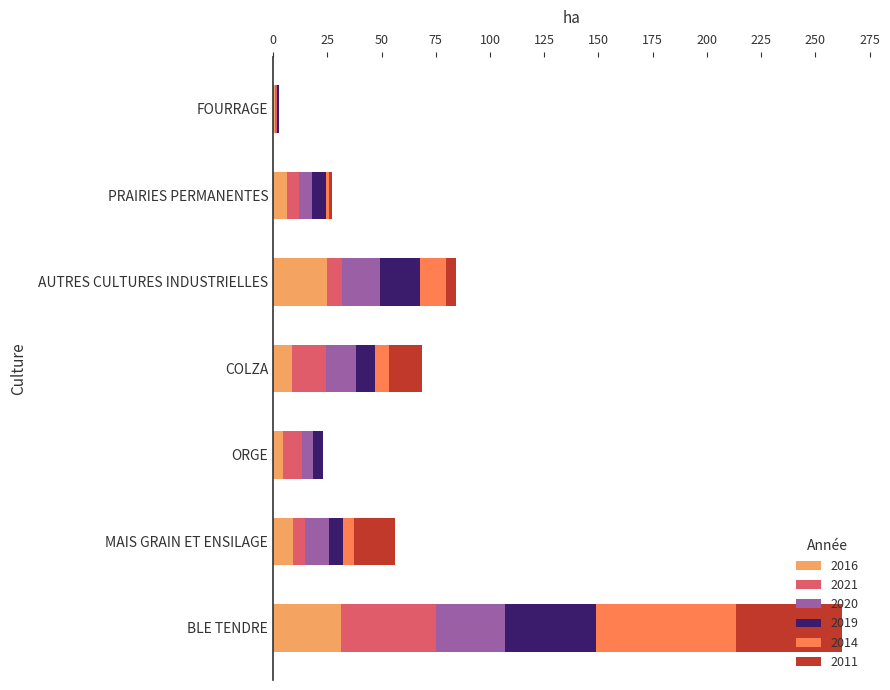

The 2016 series shows 8.7 at COLZA. True or false?

True